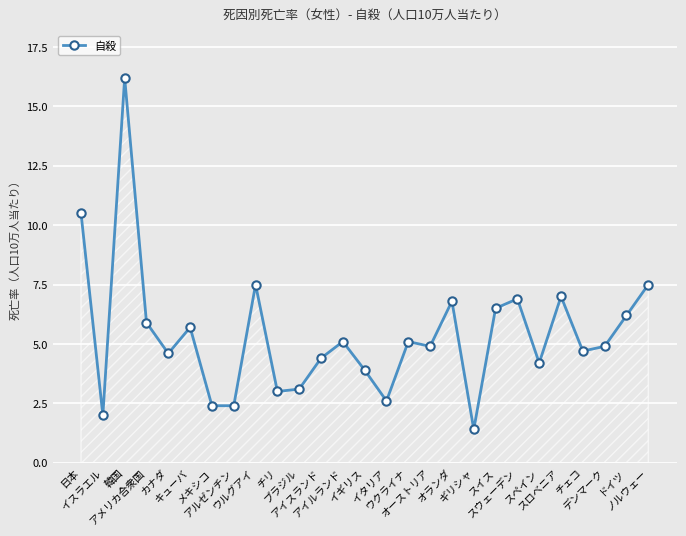

How many data points are less than 4?

8